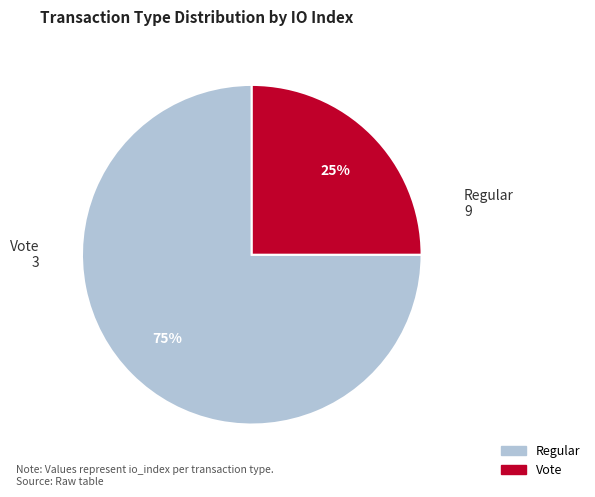

What percentage is the Regular slice, to the nearest percent?

75%